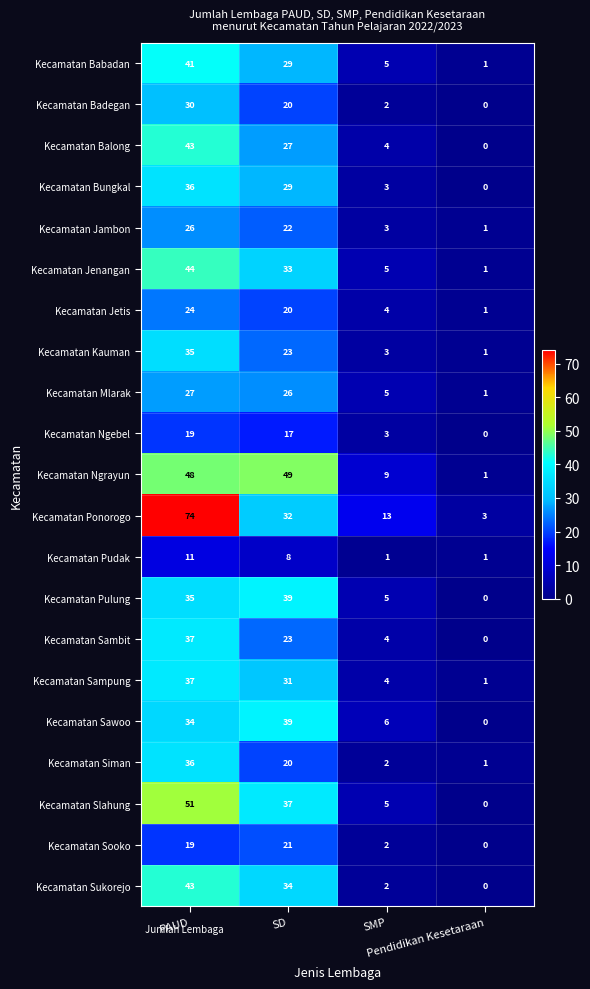

What is the maximum value shown in the chart?

74